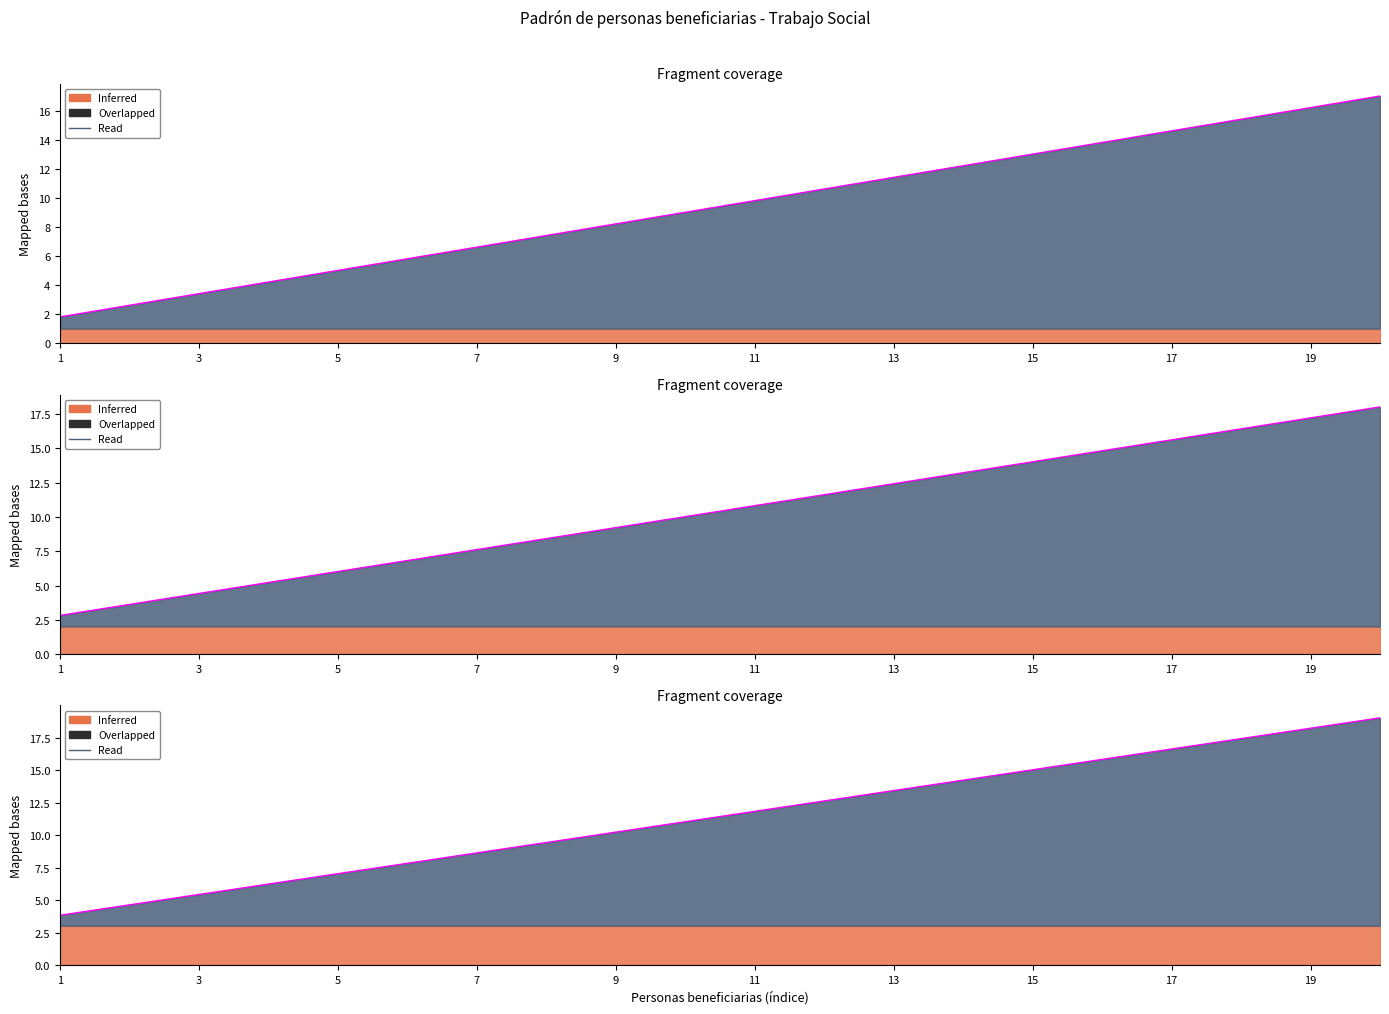

What is the difference between the values at 11 and 13?

1.6